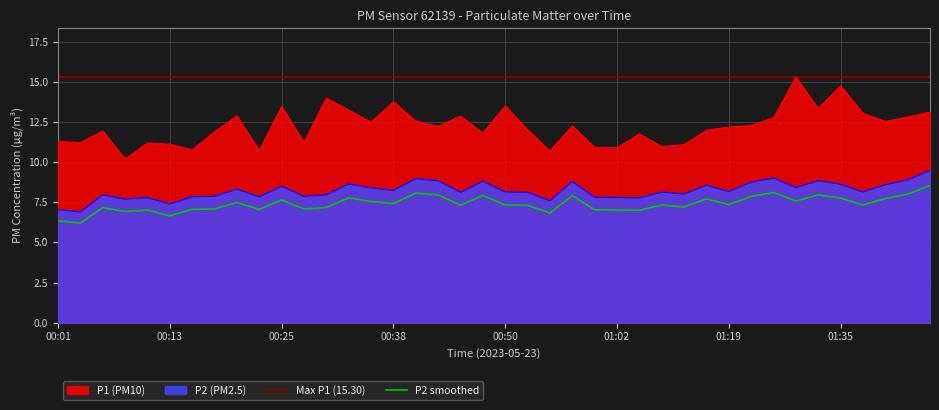

What position from the left is 00:52?

22